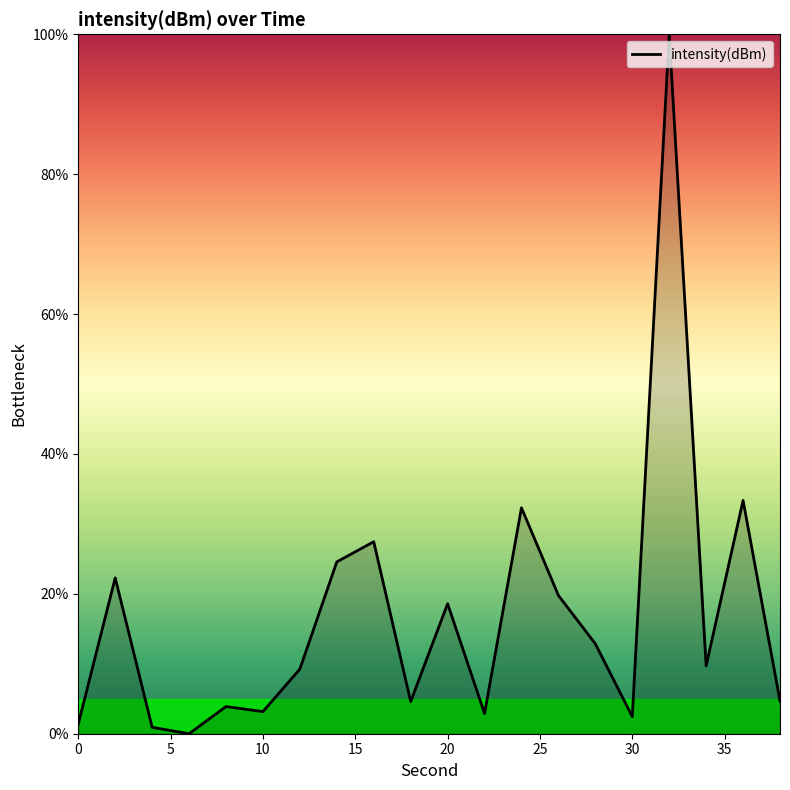

What is the difference between the maximum and minimum values?

100.0